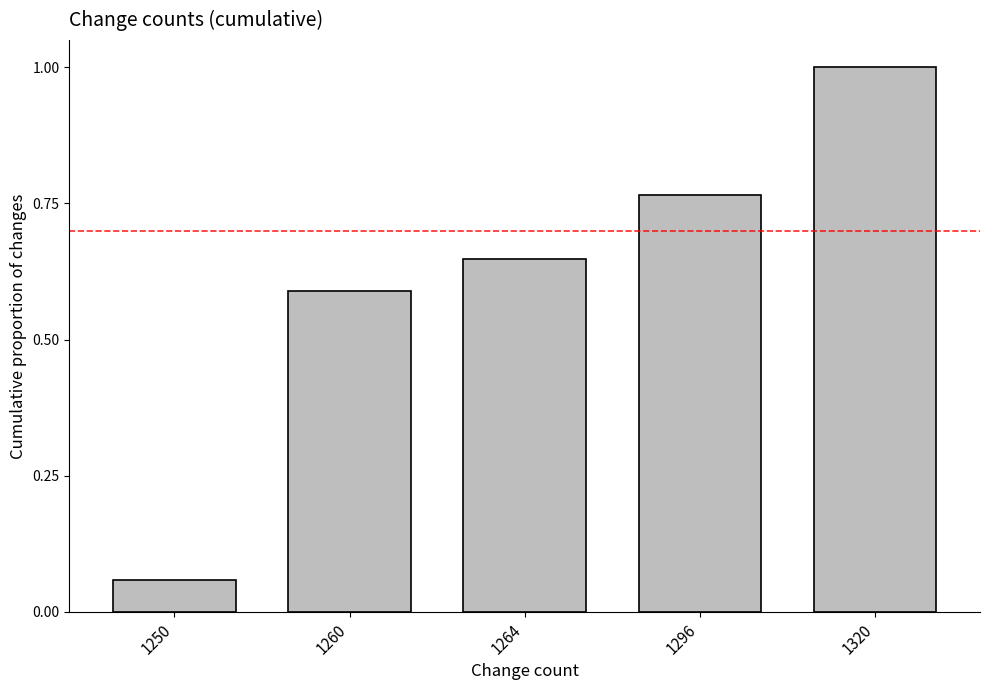

The value at 1264 is 1.0. True or false?

False